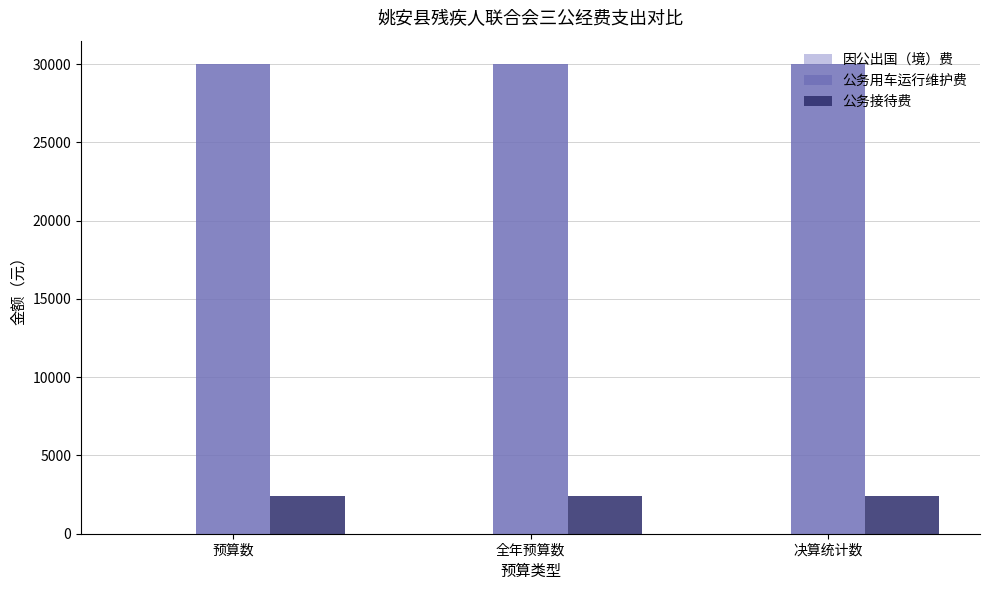

What is the total value across all series at 决算统计数?

32398.7